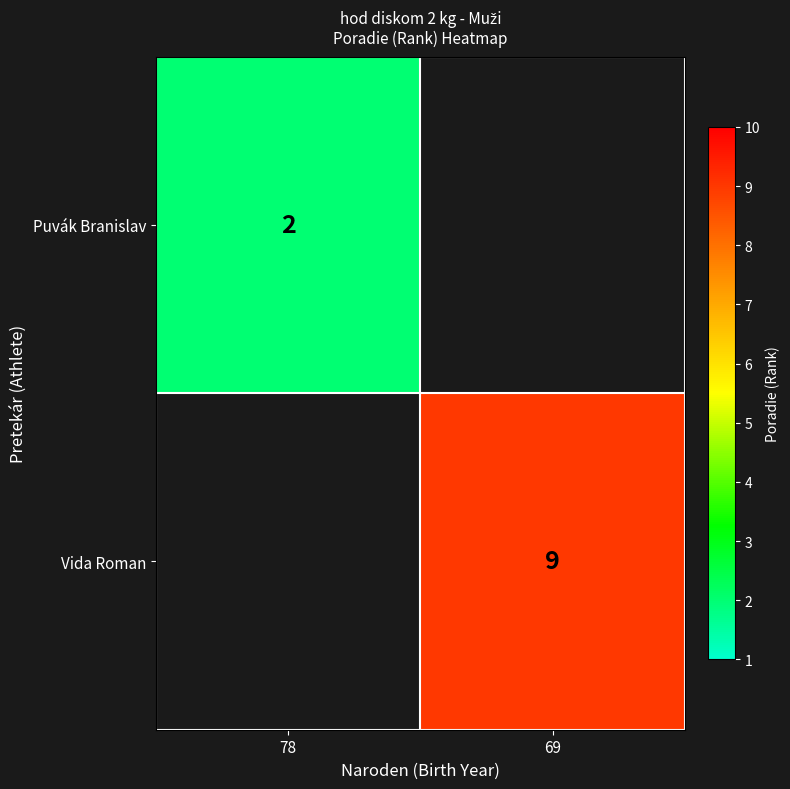

The value of Vida Roman at 69 is 9. True or false?

True